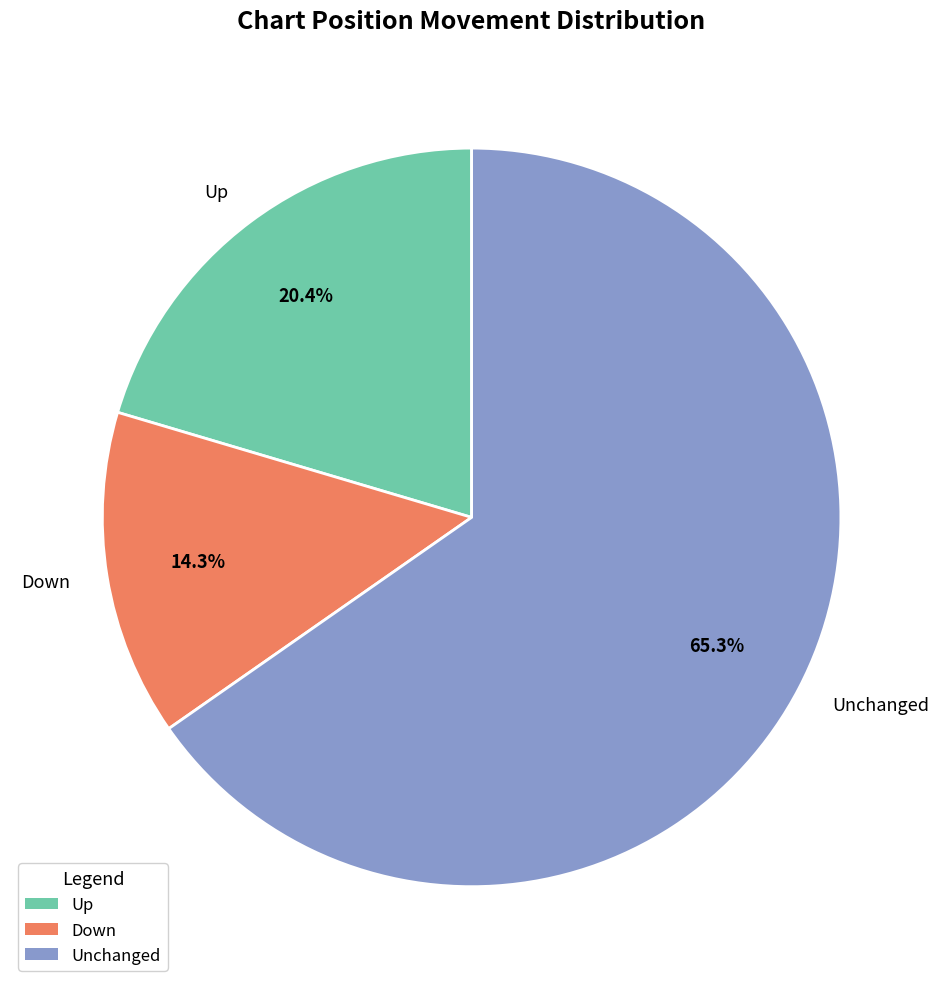

Between Unchanged and Down, which is larger?

Unchanged